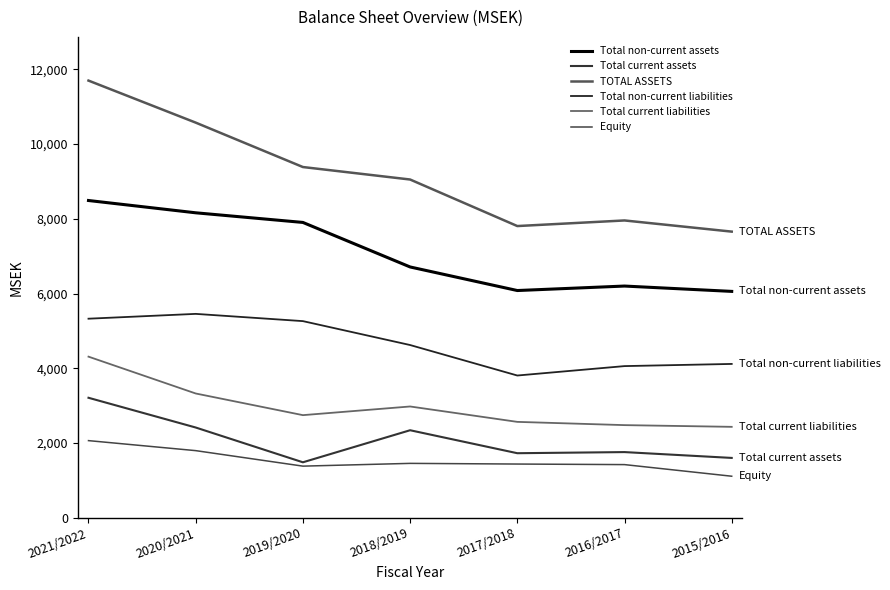

What is the label of the 5th point from the right?

2019/2020